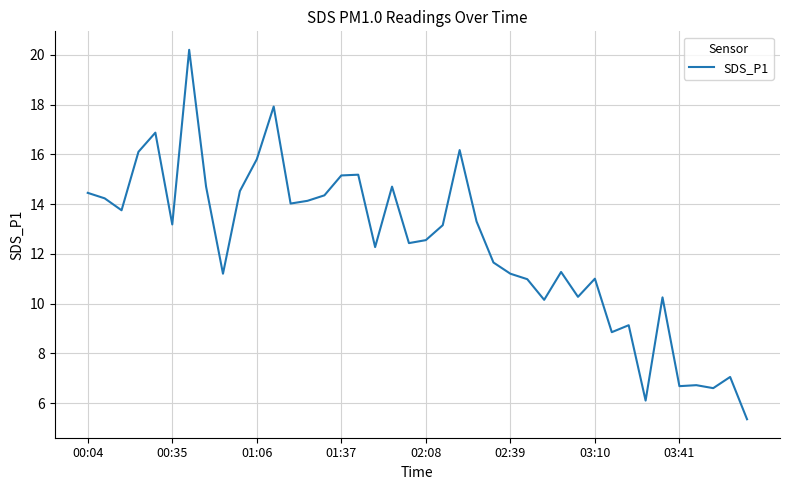

What is the maximum value shown in the chart?

20.2